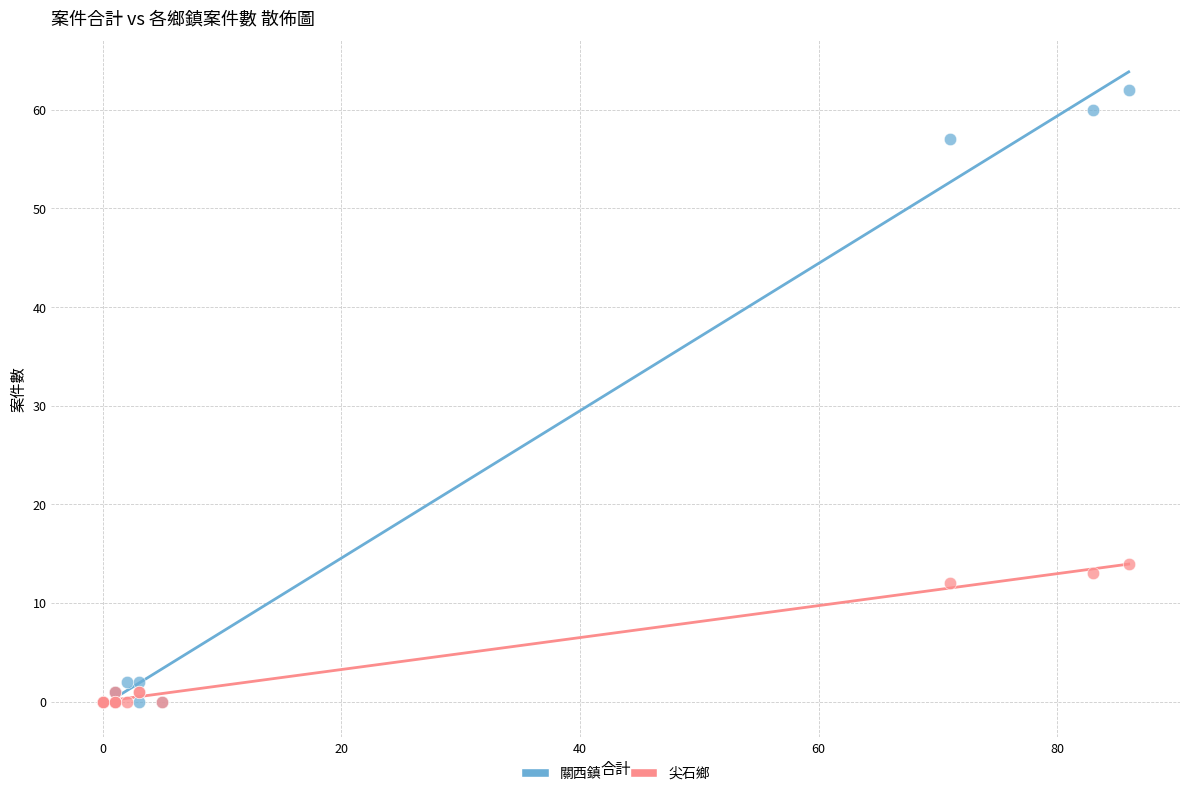

Which series contains the highest Y value?

關西鎮